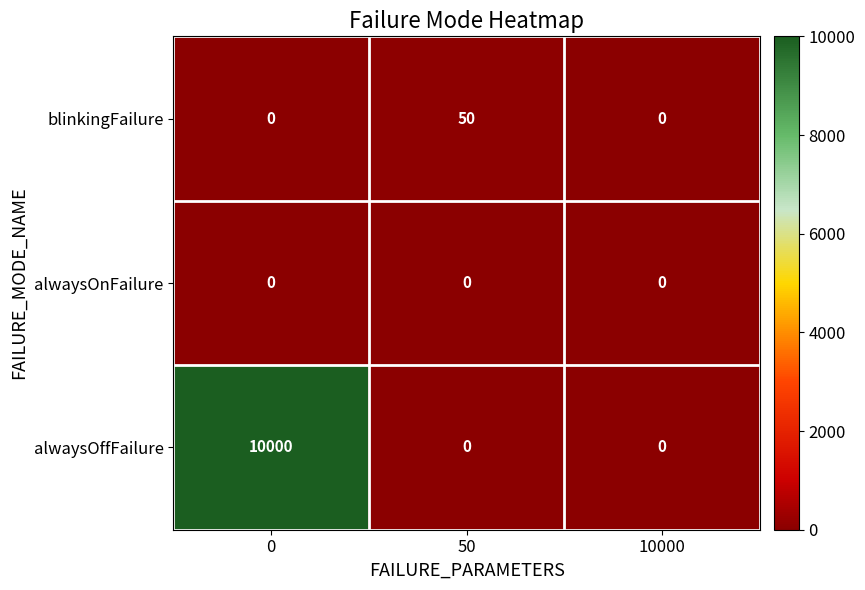

Is it true that alwaysOffFailure equals 0 at 10000?

True